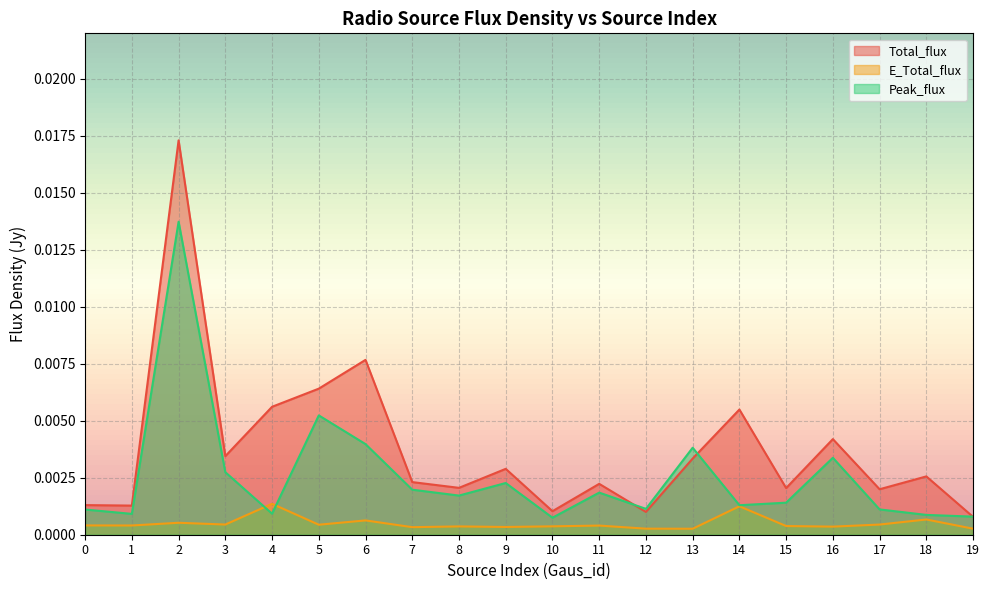

True or false: Total_flux has more than 2 points higher than both neighbors.

True